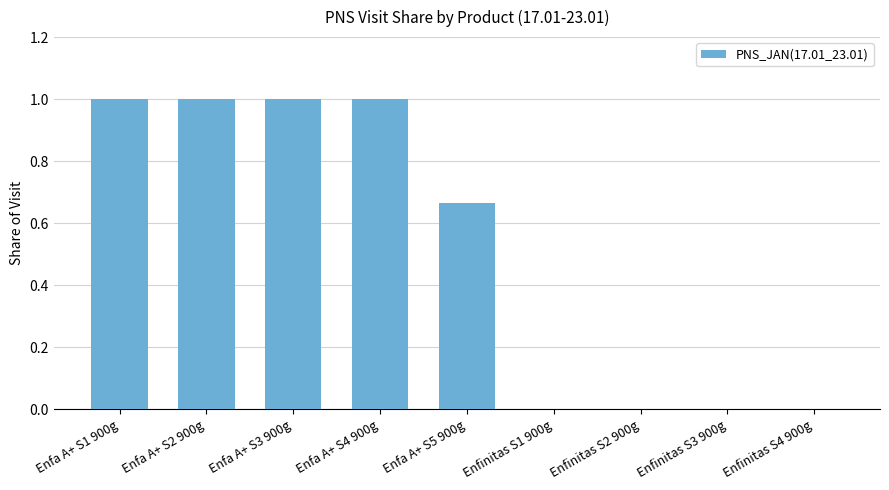

The value at Enfinitas S3 900g is 0.0. True or false?

True